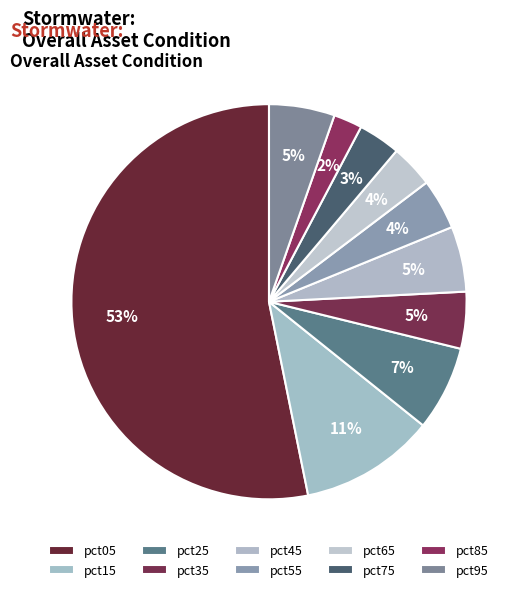

Which category has the biggest portion of the pie?

pct05